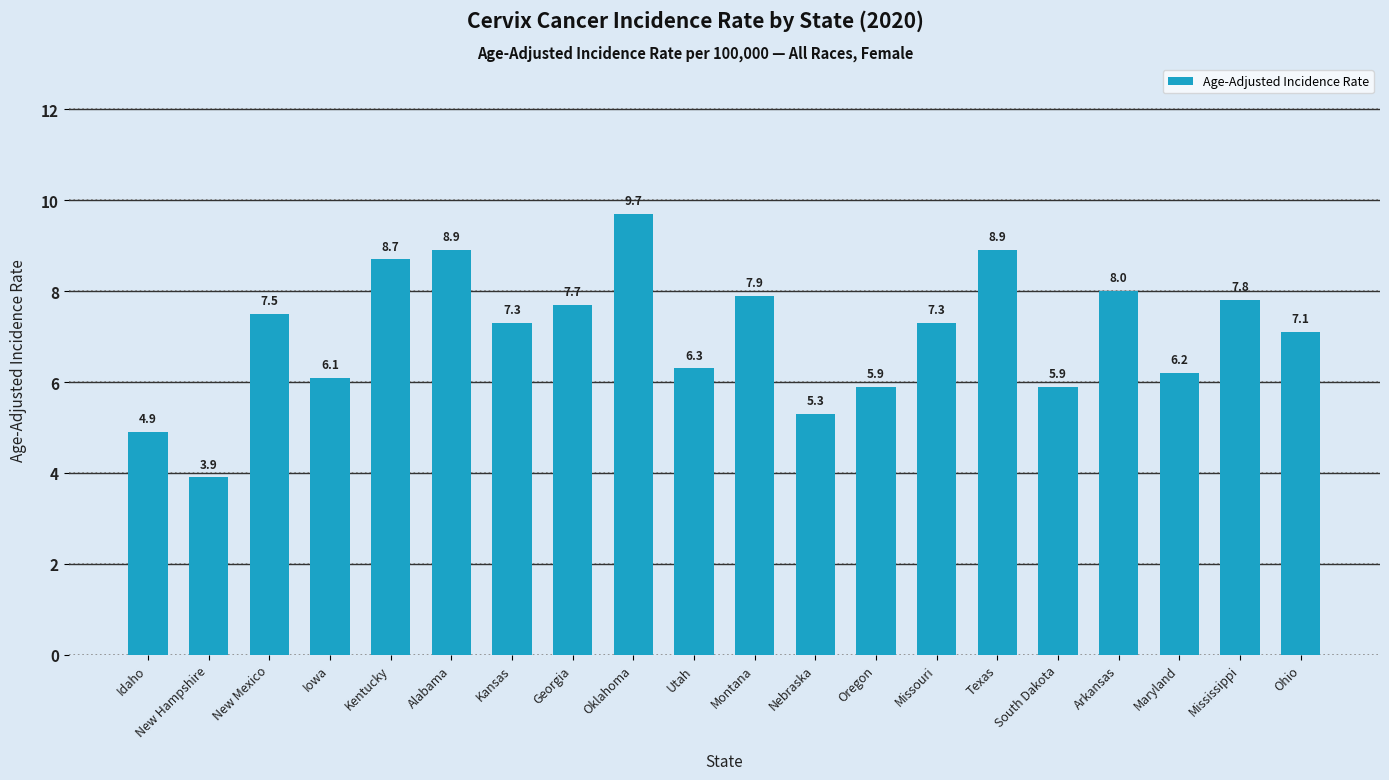

What is the difference between the second highest and second lowest values?

4.0